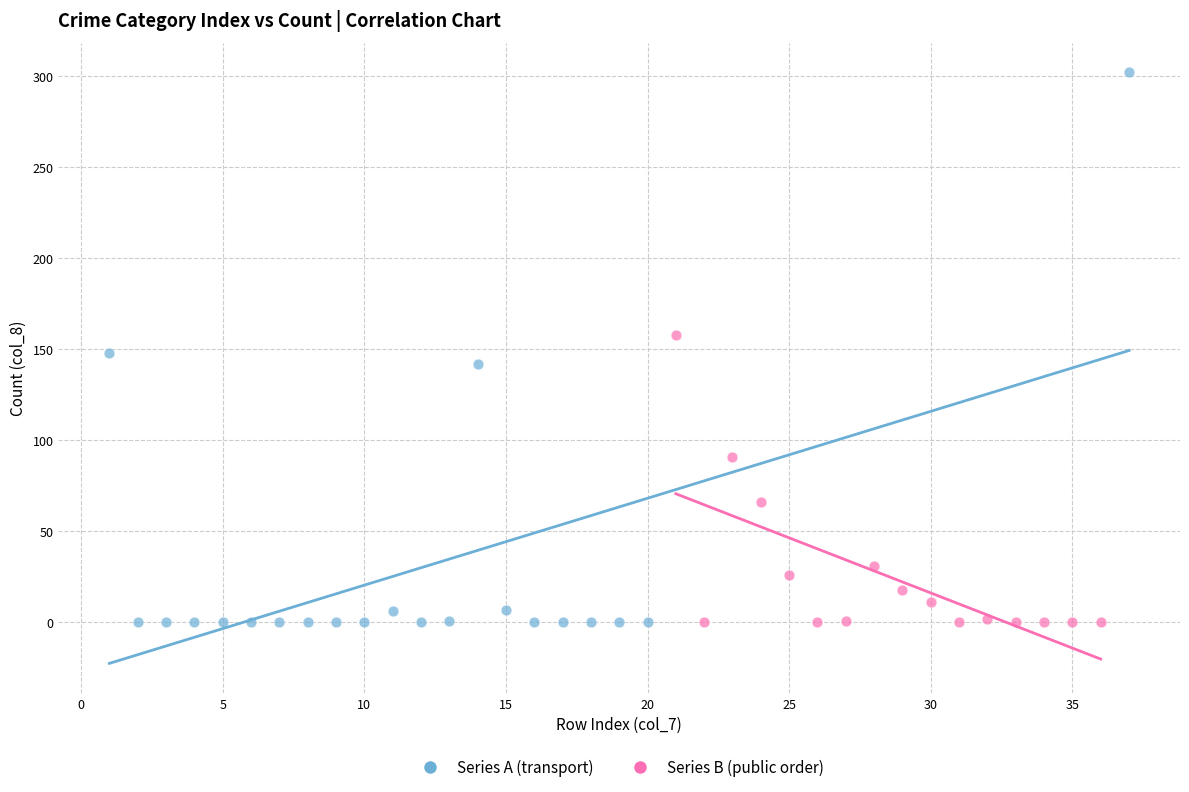

Which series has the widest spread of Y values?

Series A (transport)